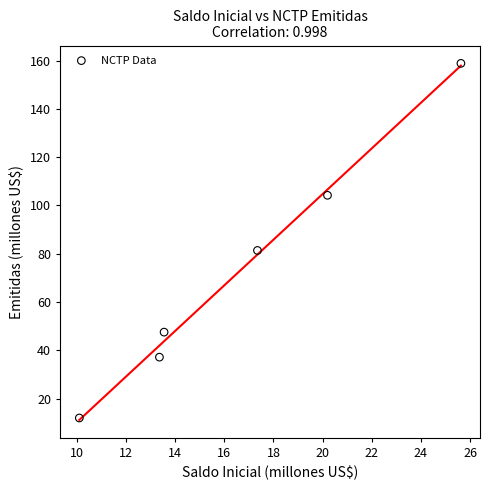

What Y value in the scatter plot is closest to 85?

81.4